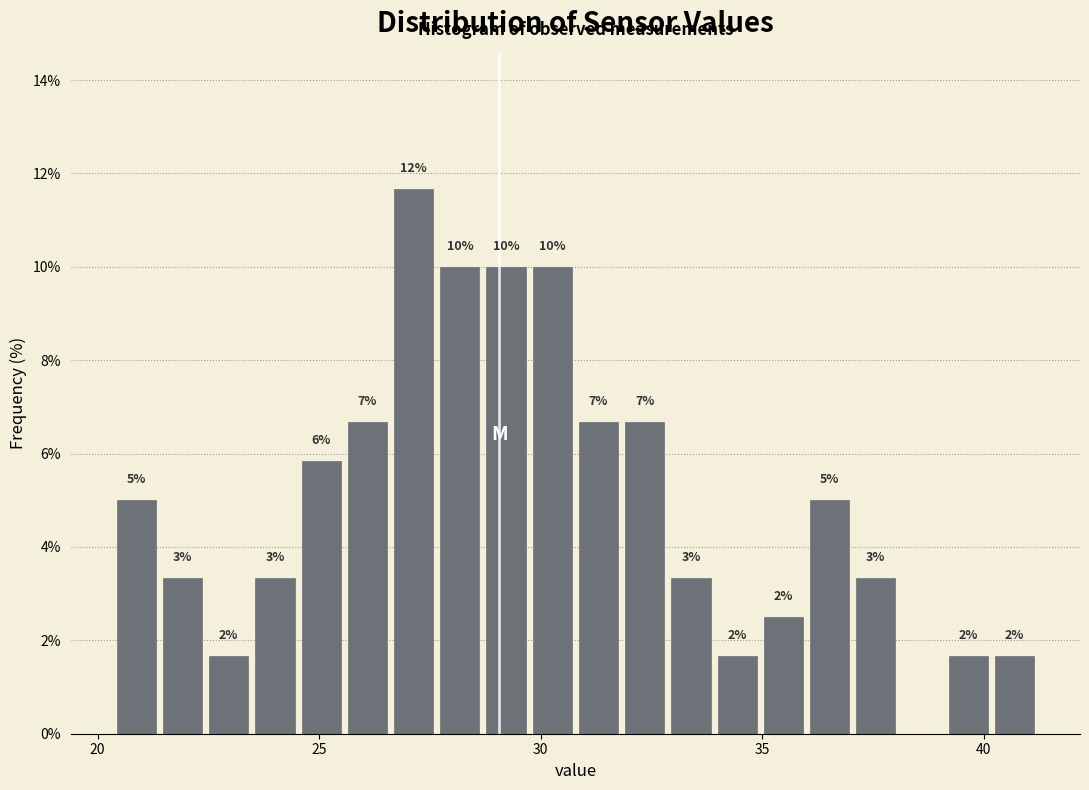

Read against the x-axis, roughly where is the centre of the tallest bar?

27.0